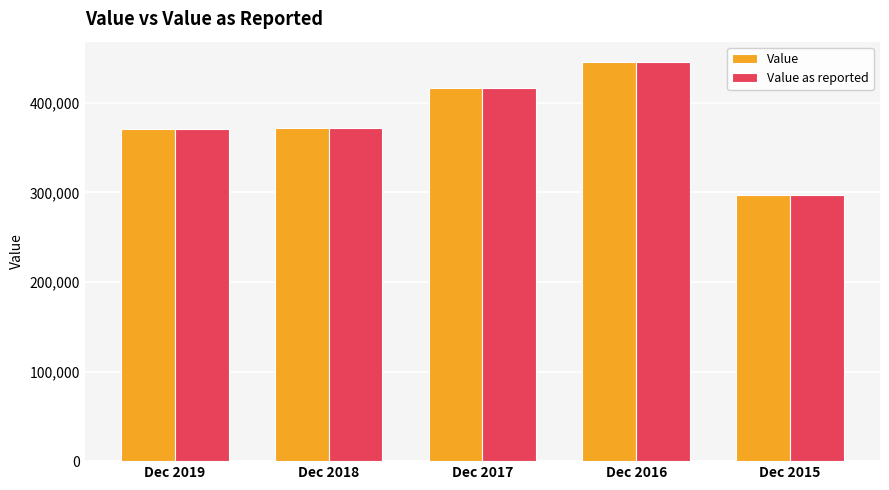

At which category is the sum across all series the highest?

Dec 2016